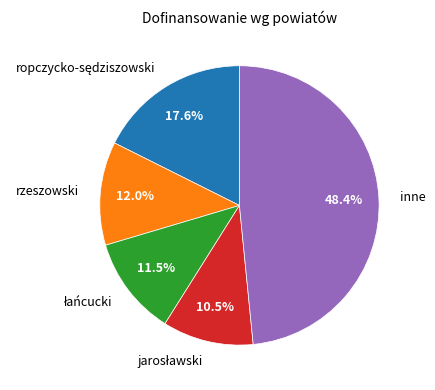

What is the largest slice in the pie chart?

inne